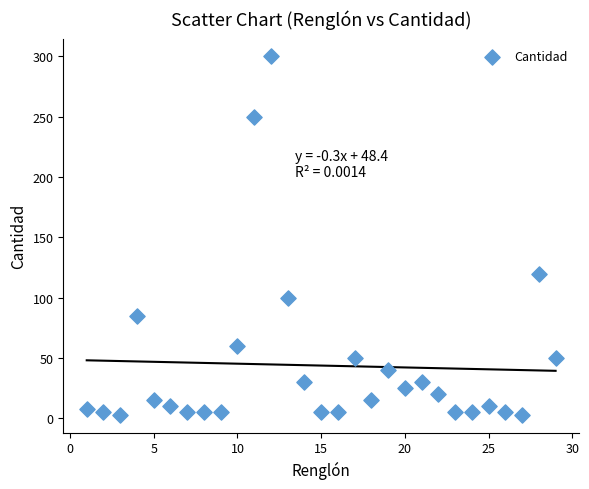

What is the range of X values (max minus min)?

28